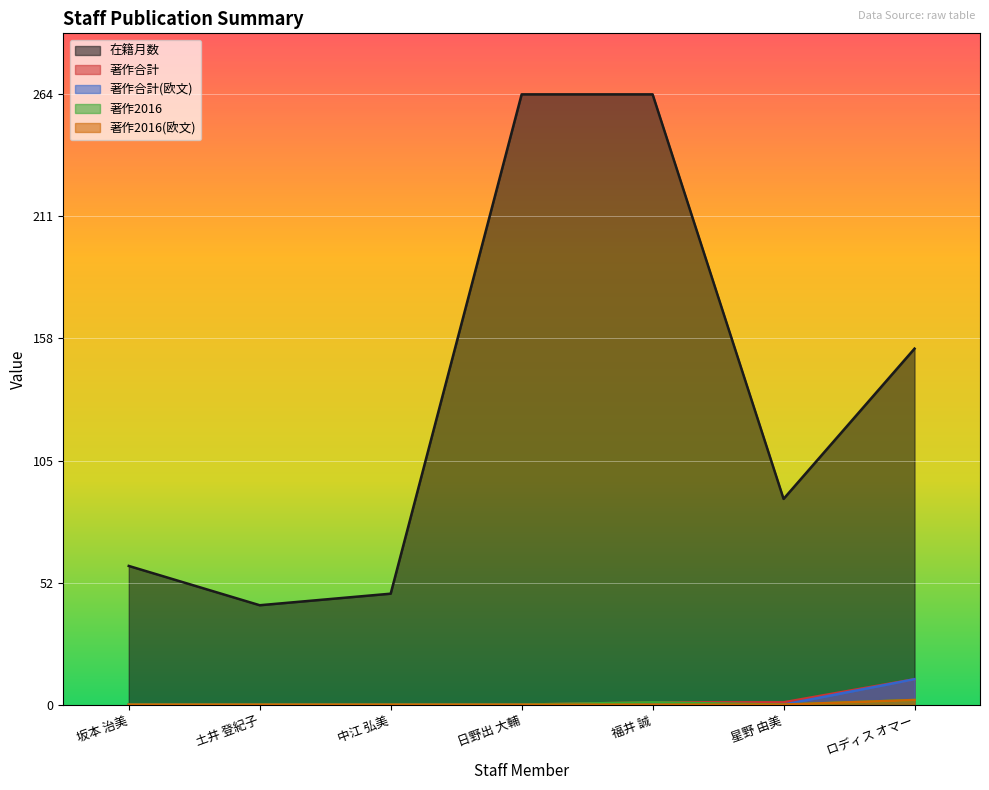

True or false: 在籍月数 and 著作2016 intersect in this chart.

False